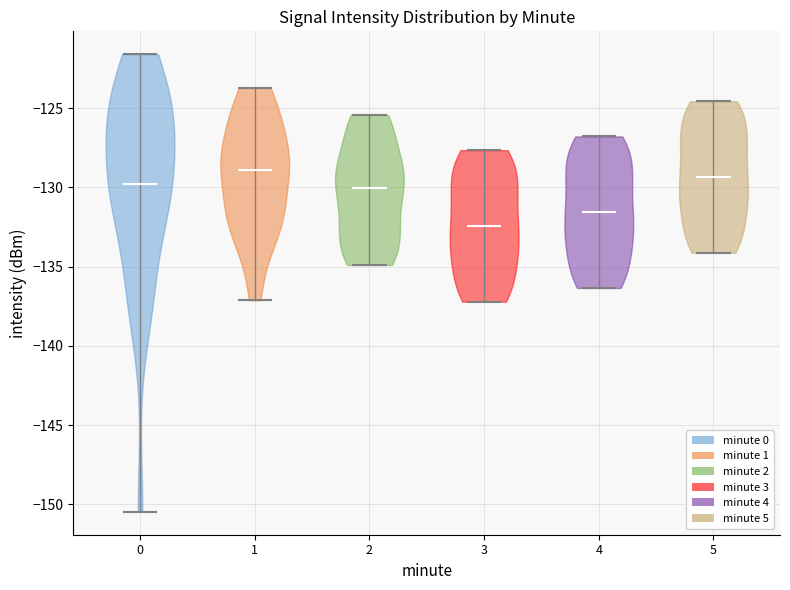

What is the lowest point the violin at x = 3 reaches on the y-axis? The values are not printed on the chart, so give them approximately, as read against the axis.

-137.0